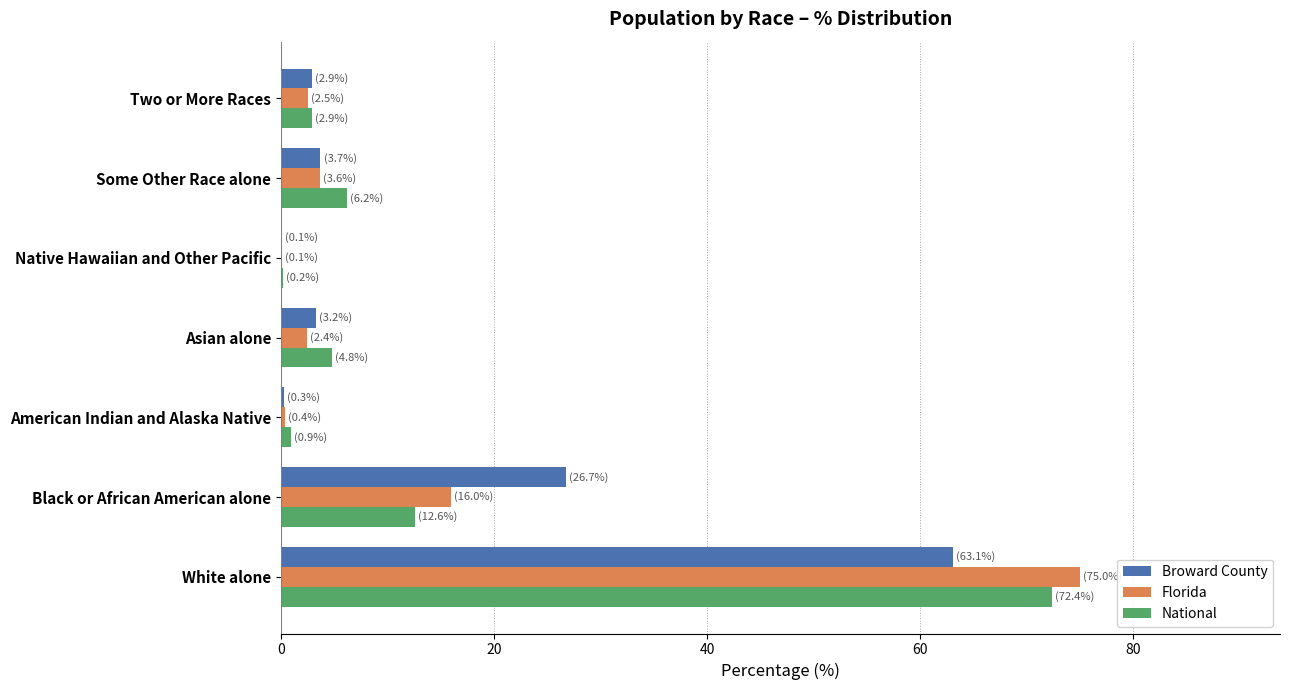

True or false: Florida has a value of 75.0 at White alone.

True